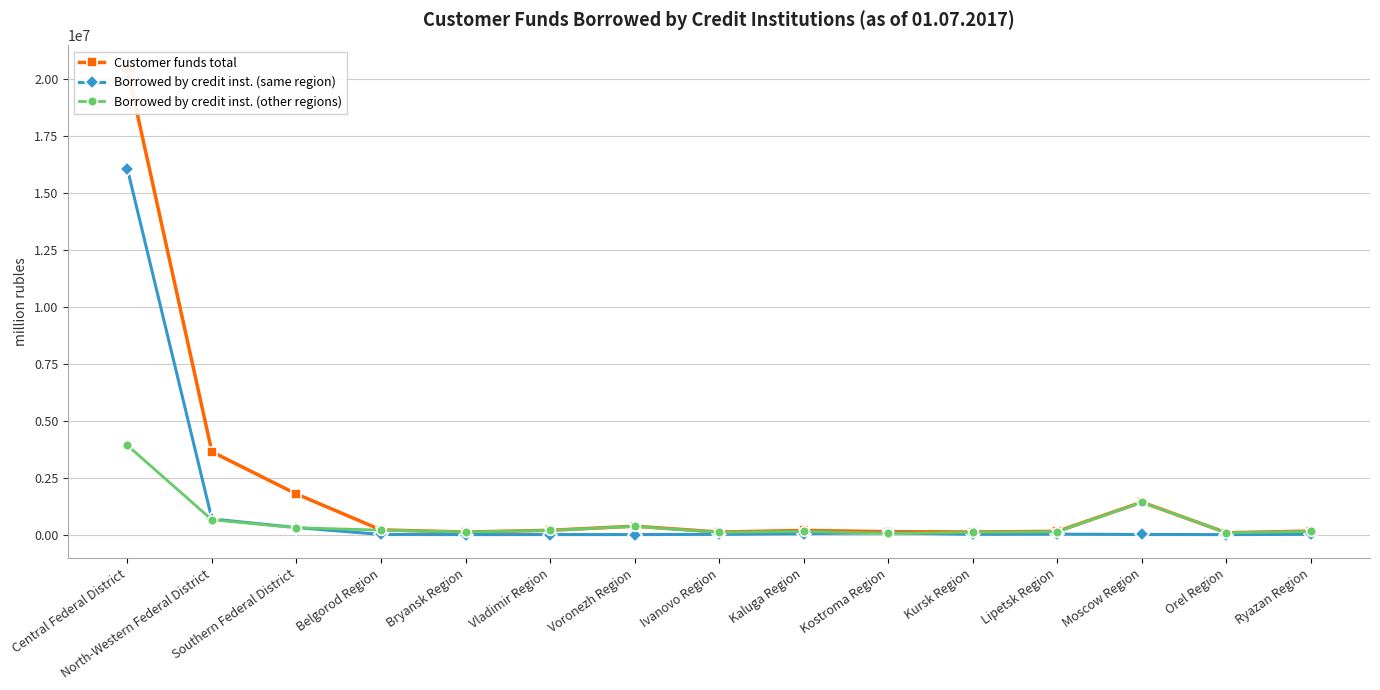

What is the sum of all Borrowed by credit inst. (same region) values?

17232586